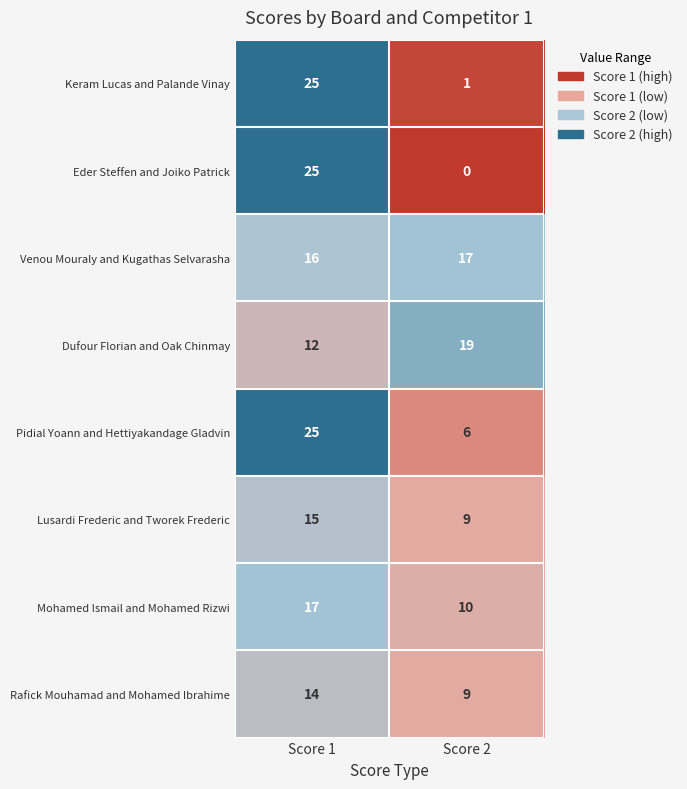

The Rafick Mouhamad and Mohamed Ibrahime series shows 24 at Score 1. True or false?

False